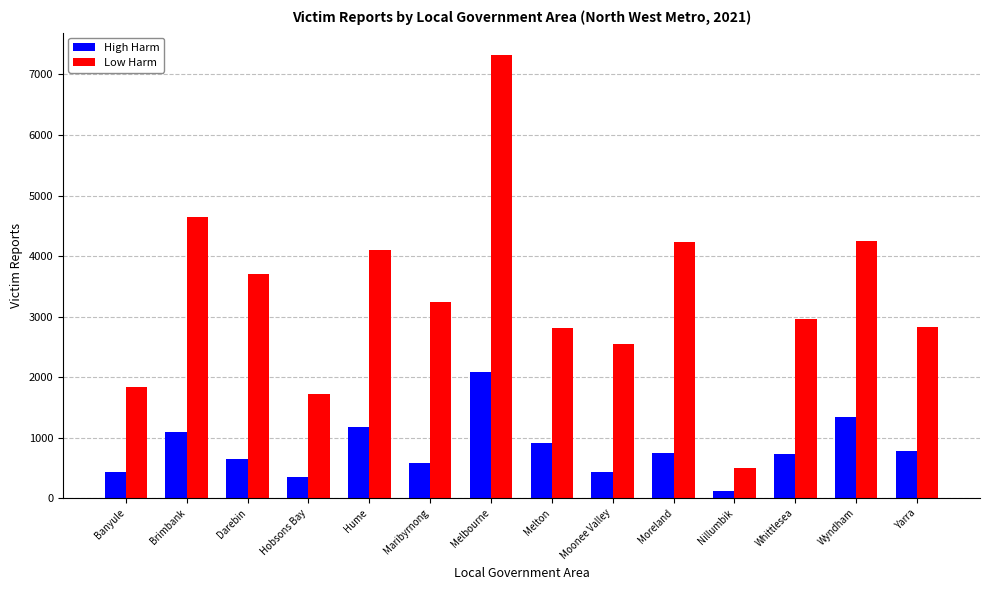

List the series in order of their peak value, highest first.

Low Harm, High Harm